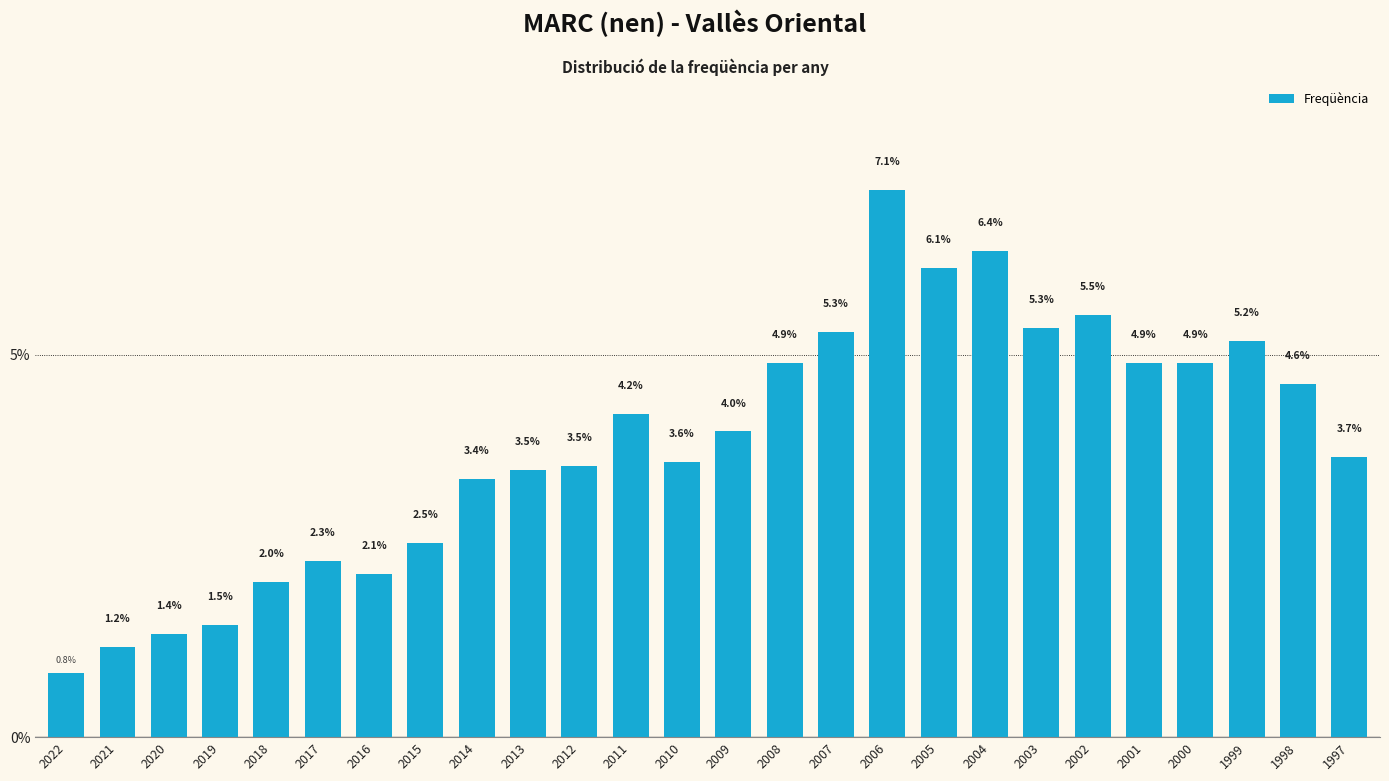

Reading left to right, transcribe all the data shown in this chart.

0.8	1.2	1.4	1.5	2.0	2.3	2.1	2.5	3.4	3.5	3.5	4.2	3.6	4.0	4.9	5.3	7.1	6.1	6.4	5.3	5.5	4.9	4.9	5.2	4.6	3.7